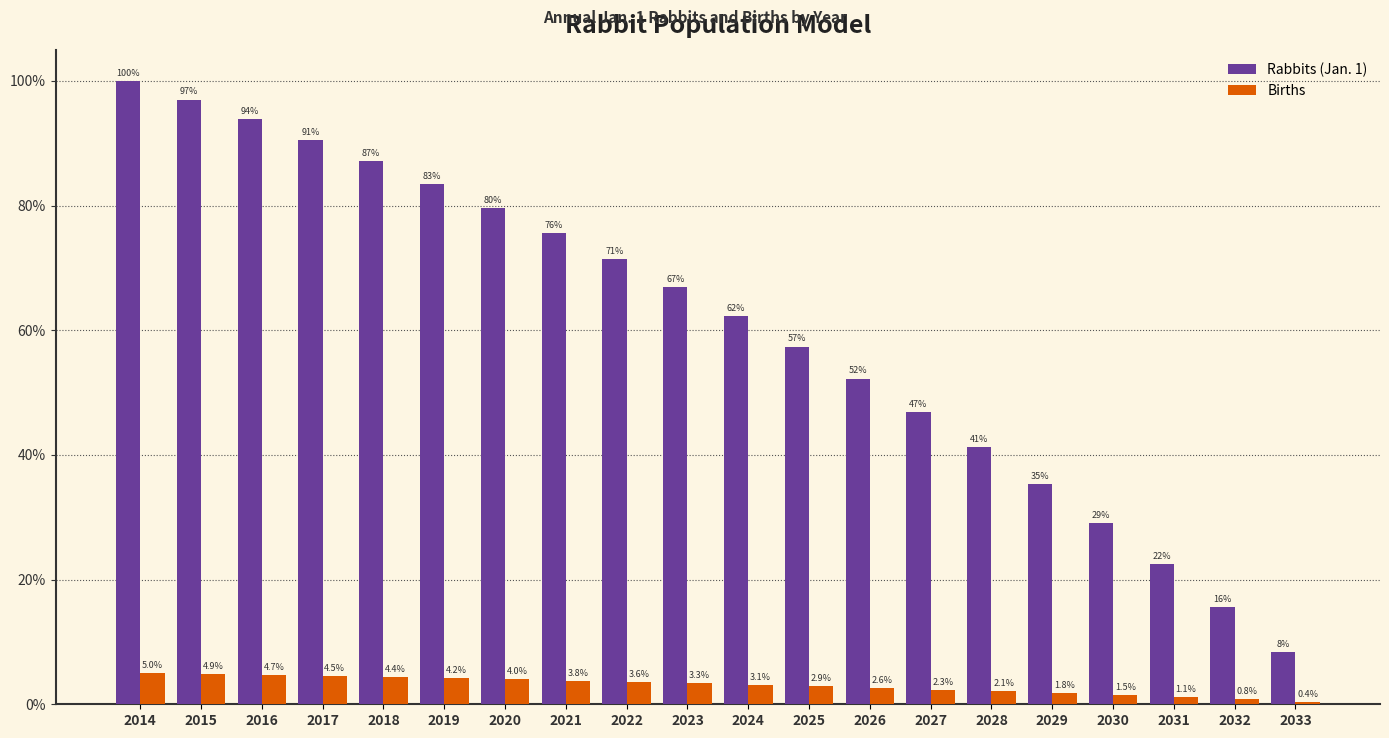

Where is Births nearest to the value 1354?

2026